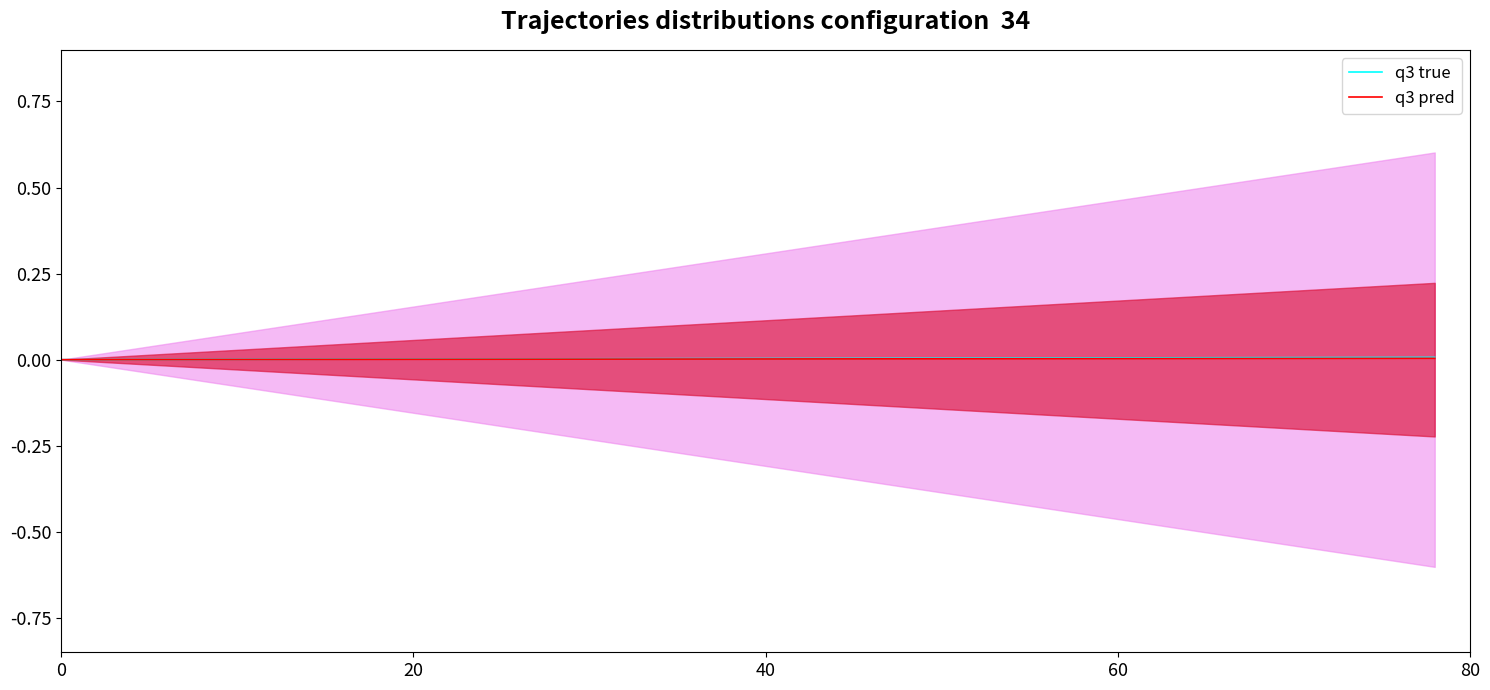

True or false: q3 true and q3 pred intersect in this chart.

False